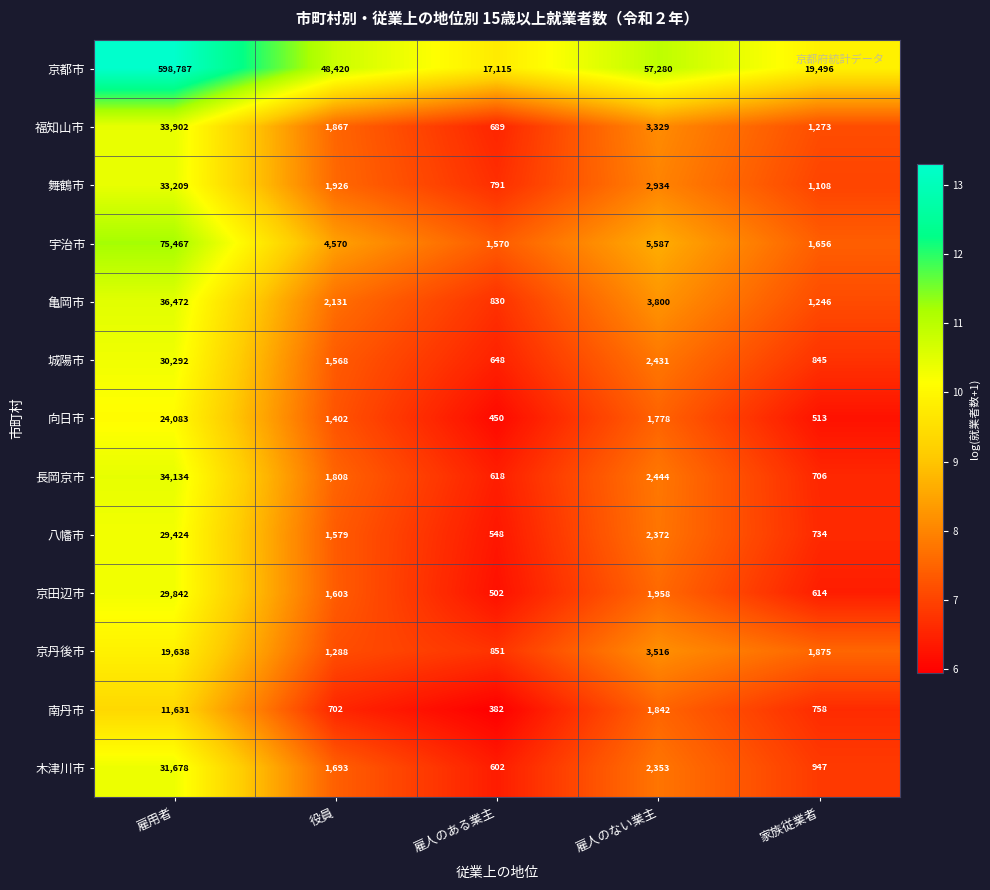

How many distinct data groups are displayed?

13